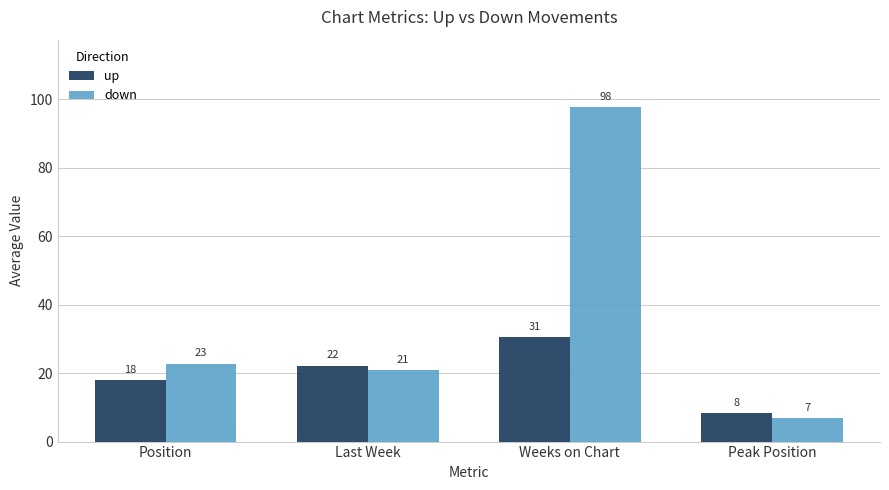

True or false: down has a value of 20.9 at Last Week.

True